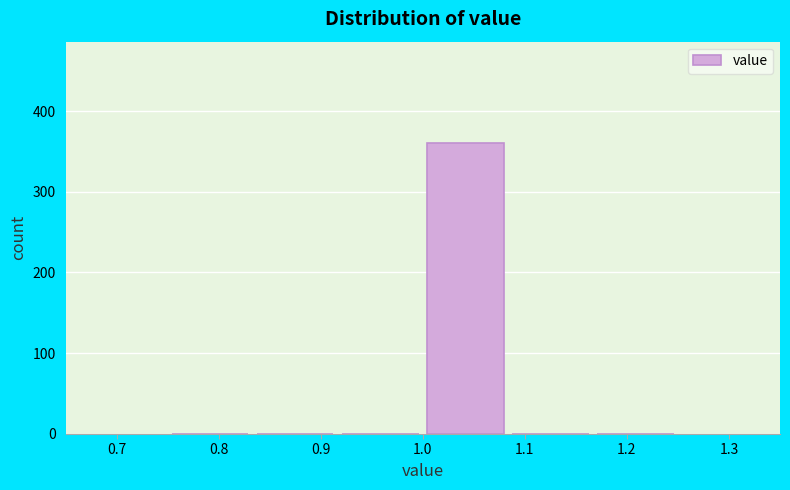

Reading left to right, transcribe this chart: for each bar, give the range it covers on the x-axis and its height. Neither the bar edges nor the heights are printed on the chart, so give them approximately, as read against the axes.

0.75 to 0.83: 0
0.83 to 0.92: 0
0.92 to 1.00: 0
1.00 to 1.08: 360
1.08 to 1.17: 0
1.17 to 1.25: 0